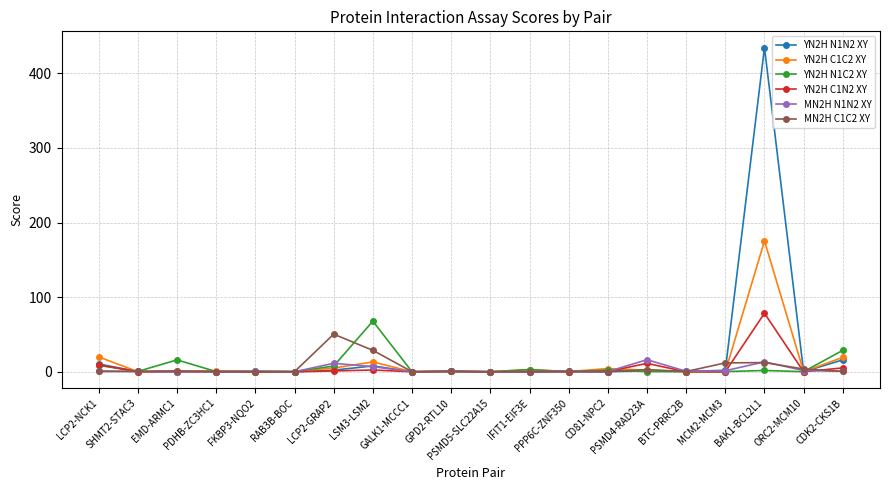

In YN2H C1N2 XY, how many points are lower than both neighbors (excluding endpoints)?

6